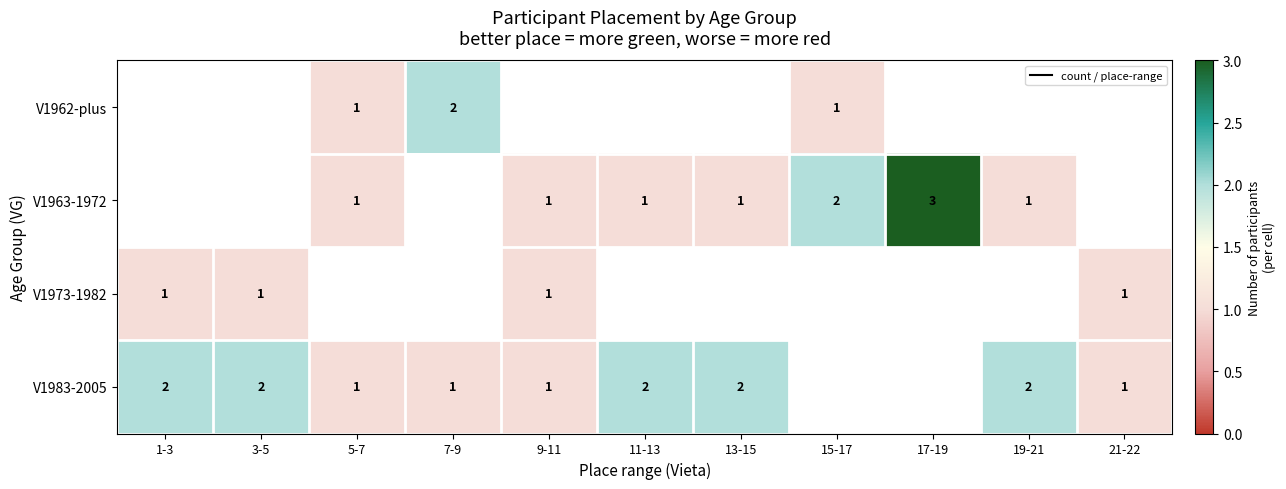

Which has a higher value, 7-9 or 1-3?

1-3